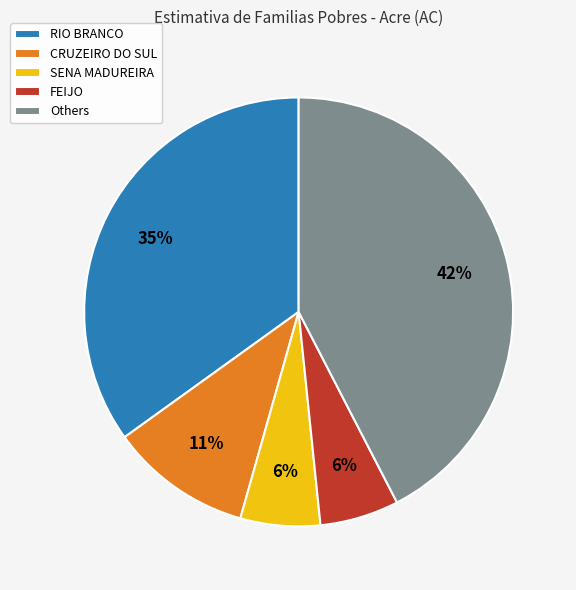

Do Others and FEIJO together represent more than half of the pie?

No